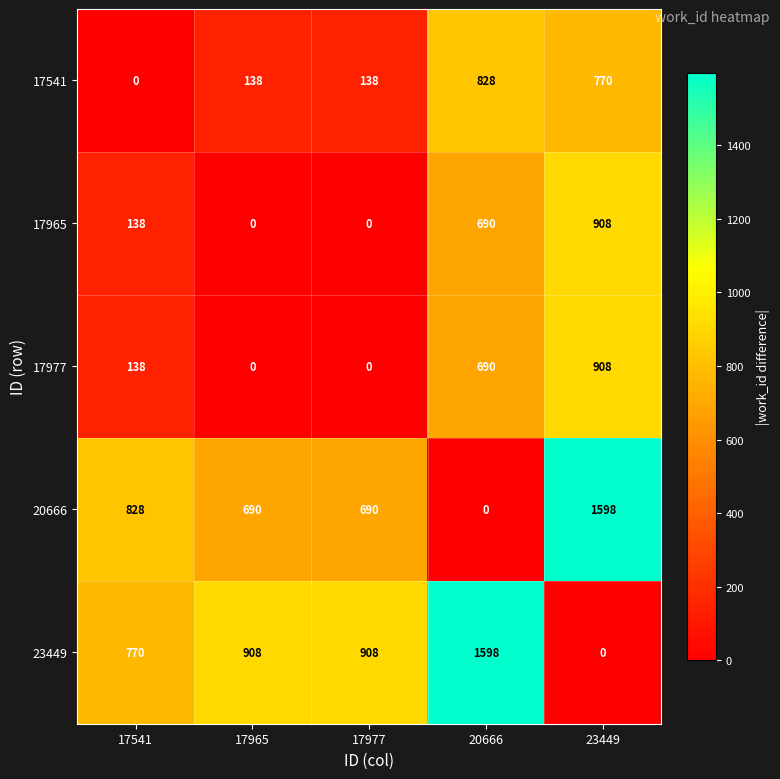

What is the highest value of the 17541 series?

828